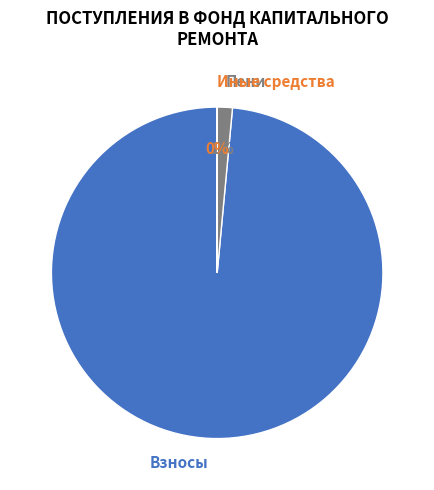

Is the sum of Пени and Взносы greater than half?

Yes